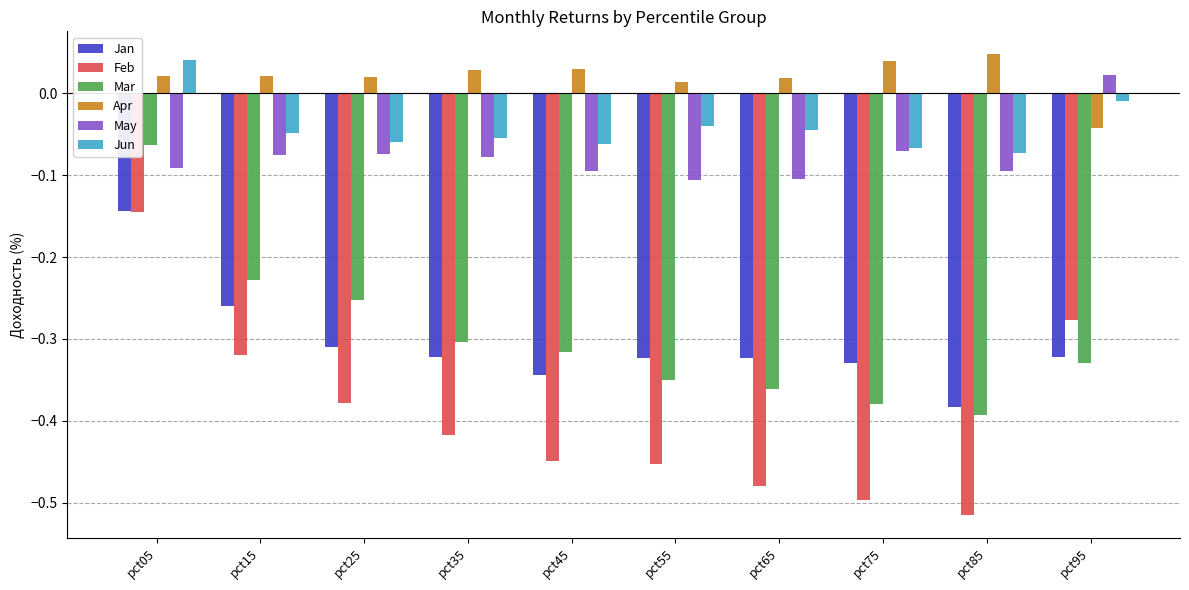

At which category does the chart reach its peak across all series?

pct85